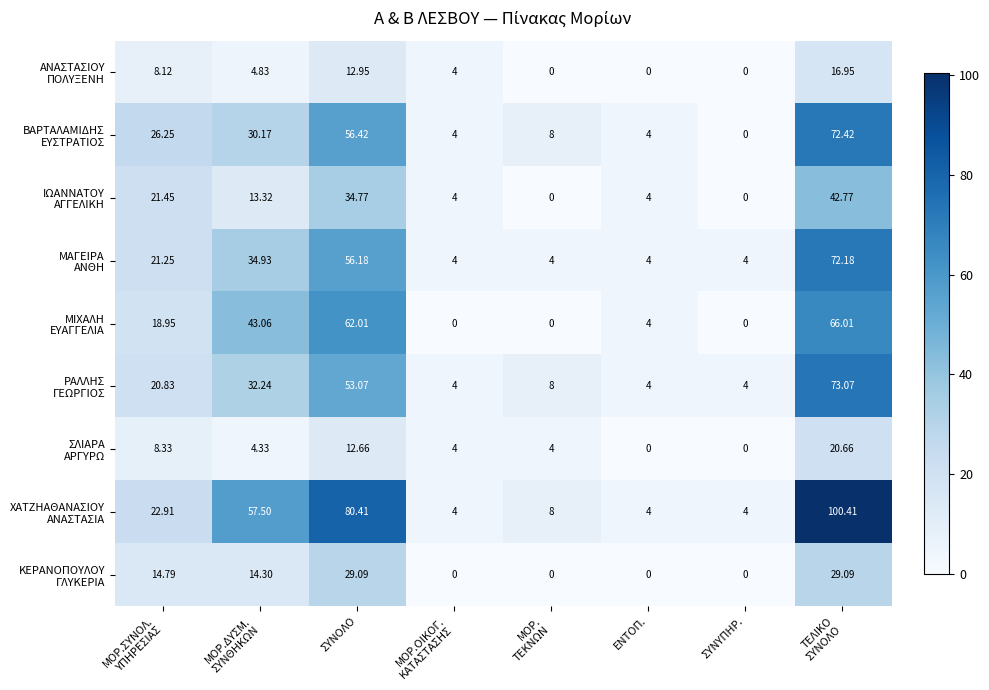

How many series are shown in this chart?

9